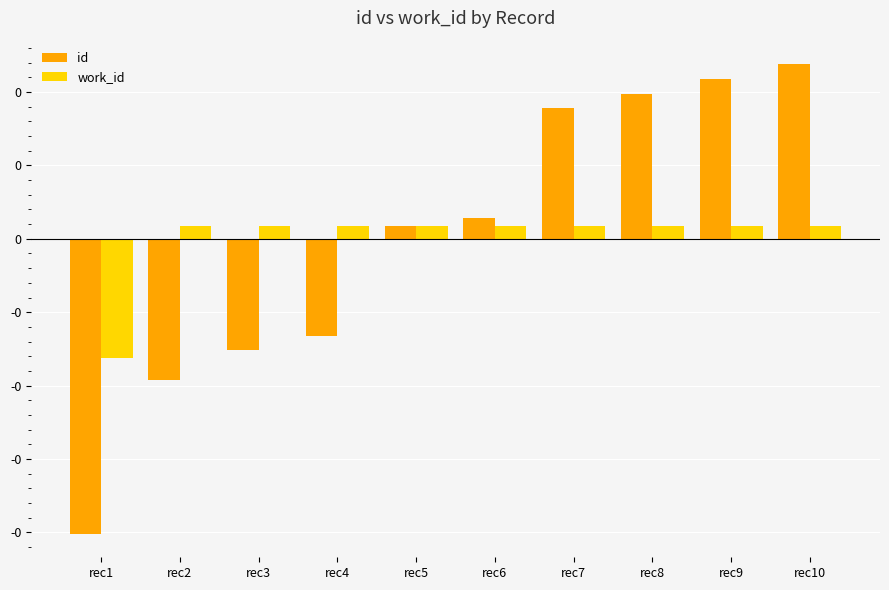

Are the bars horizontal?

No